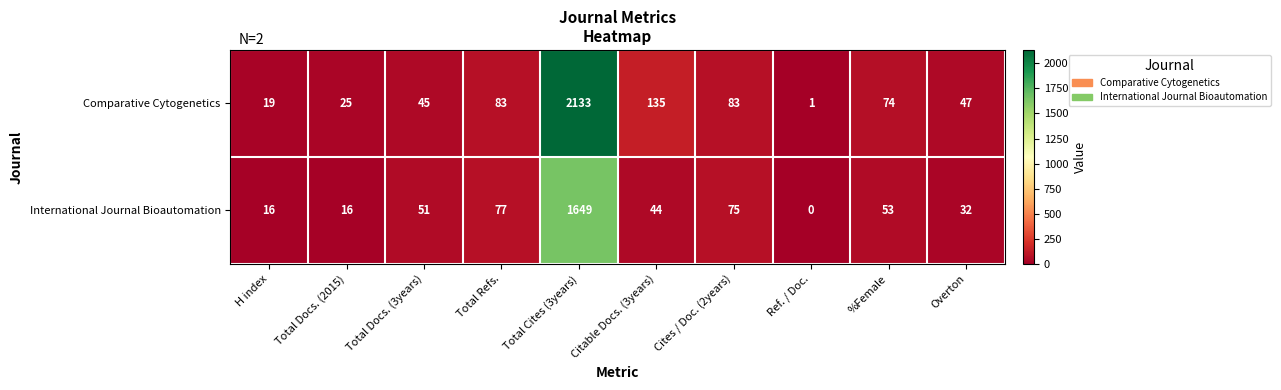

The International Journal Bioautomation series shows 77 at Total Refs.. True or false?

True